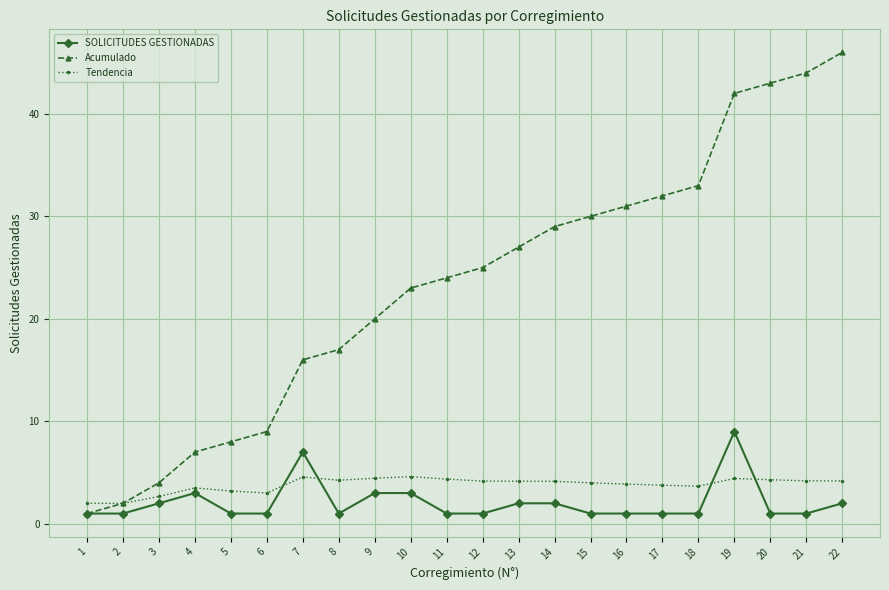

What is the total value across all series at 15?

35.0